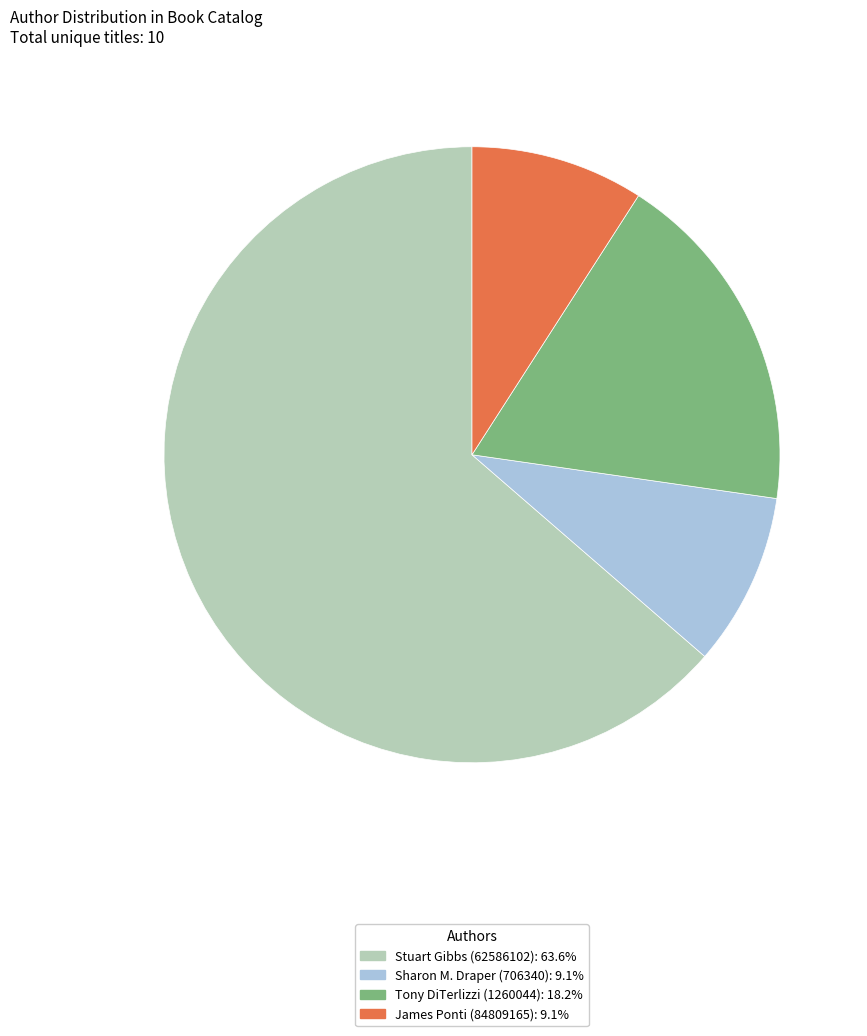

Do Sharon M. Draper (706340) and Stuart Gibbs (62586102) together represent more than half of the pie?

Yes